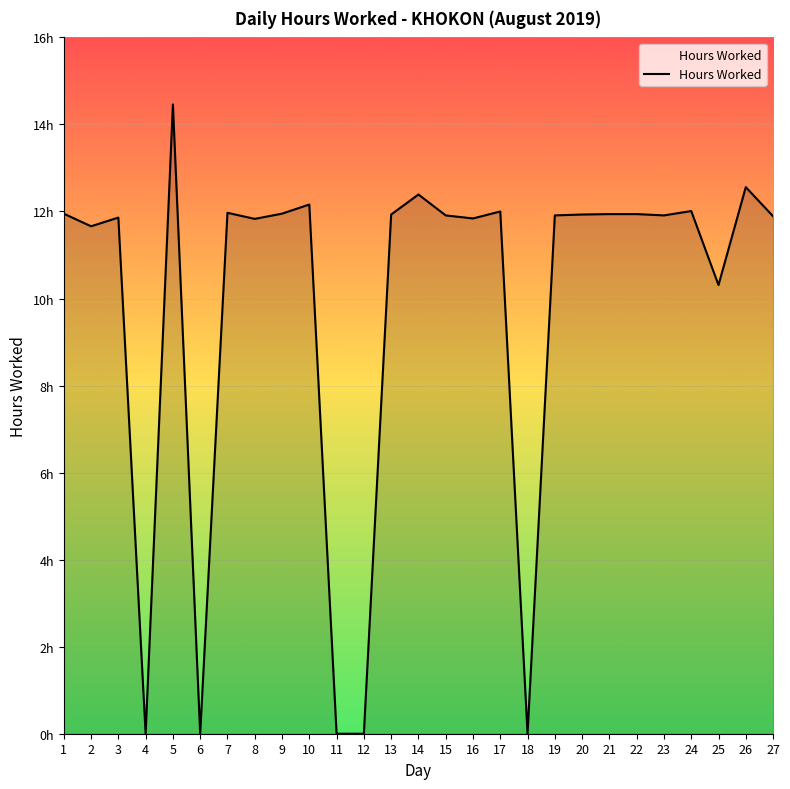

What is the difference between the maximum and minimum values?

14.5